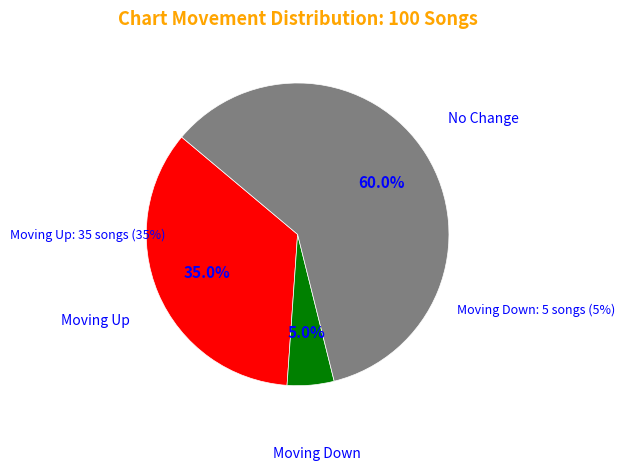

True or false: down accounts for 5% of the total.

True